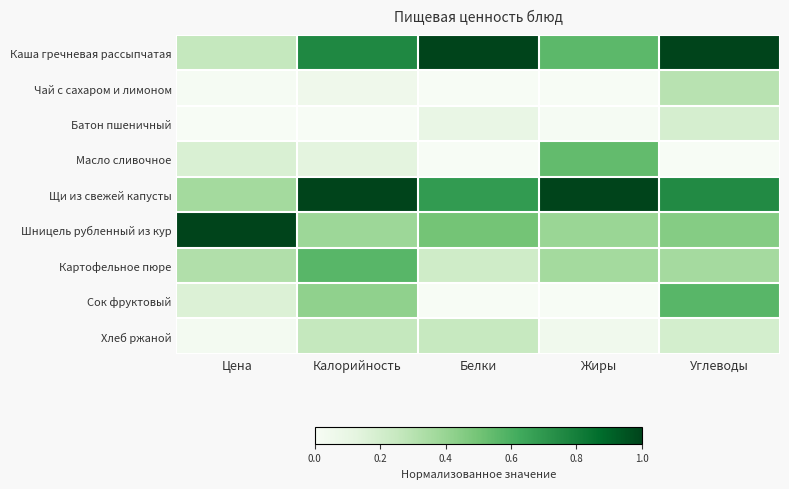

At how many categories does at least one series exceed 0?

5